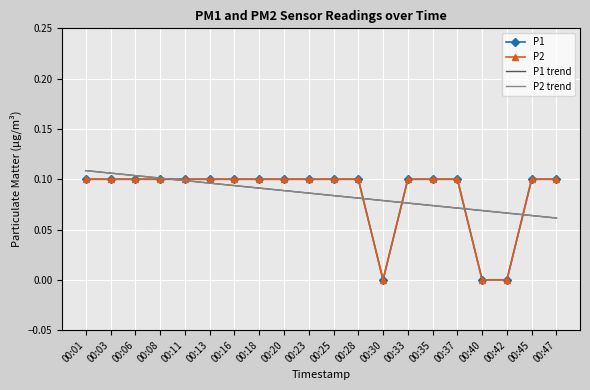

Reading right to left, extract all data points from this chart.

P1: 00:47=0.1	00:45=0.1	00:42=0.0	00:40=0.0	00:37=0.1	00:35=0.1	00:33=0.1	00:30=0.0	00:28=0.1	00:25=0.1	00:23=0.1	00:20=0.1	00:18=0.1	00:16=0.1	00:13=0.1	00:11=0.1	00:08=0.1	00:06=0.1	00:03=0.1	00:01=0.1
P2: 00:47=0.1	00:45=0.1	00:42=0.0	00:40=0.0	00:37=0.1	00:35=0.1	00:33=0.1	00:30=0.0	00:28=0.1	00:25=0.1	00:23=0.1	00:20=0.1	00:18=0.1	00:16=0.1	00:13=0.1	00:11=0.1	00:08=0.1	00:06=0.1	00:03=0.1	00:01=0.1
P1 trend: 00:47=0.1	00:45=0.1	00:42=0.1	00:40=0.1	00:37=0.1	00:35=0.1	00:33=0.1	00:30=0.1	00:28=0.1	00:25=0.1	00:23=0.1	00:20=0.1	00:18=0.1	00:16=0.1	00:13=0.1	00:11=0.1	00:08=0.1	00:06=0.1	00:03=0.1	00:01=0.1
P2 trend: 00:47=0.1	00:45=0.1	00:42=0.1	00:40=0.1	00:37=0.1	00:35=0.1	00:33=0.1	00:30=0.1	00:28=0.1	00:25=0.1	00:23=0.1	00:20=0.1	00:18=0.1	00:16=0.1	00:13=0.1	00:11=0.1	00:08=0.1	00:06=0.1	00:03=0.1	00:01=0.1